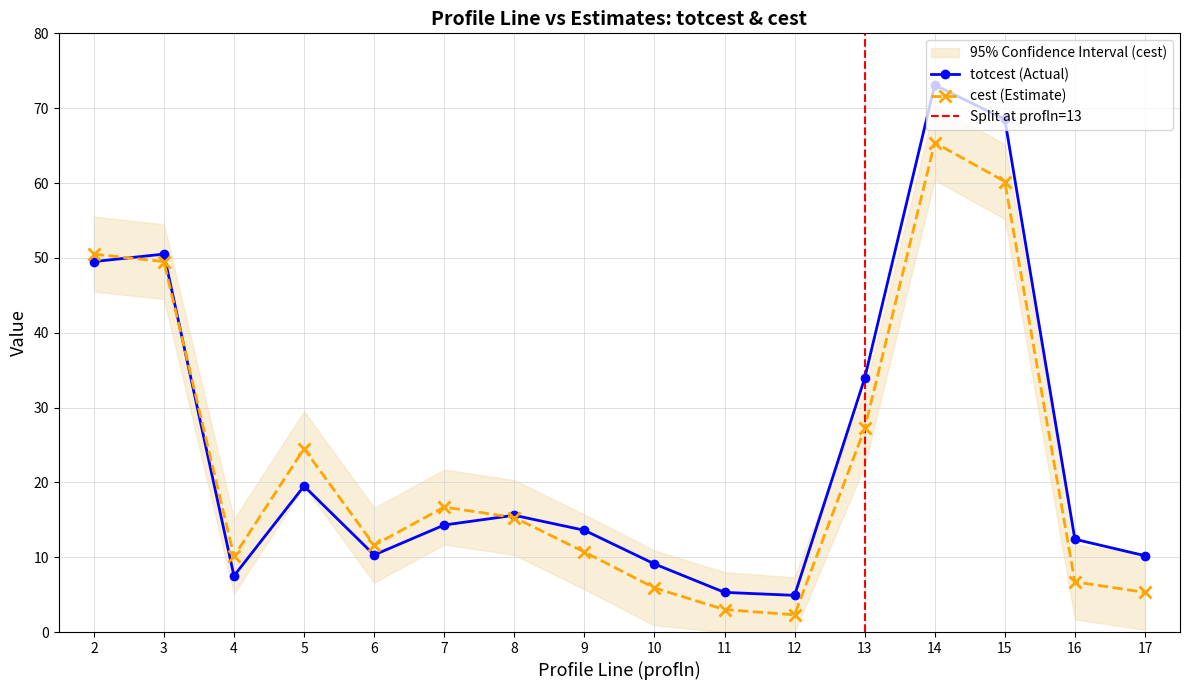

What is the sum of the totcest values at 3 and 8?

66.1